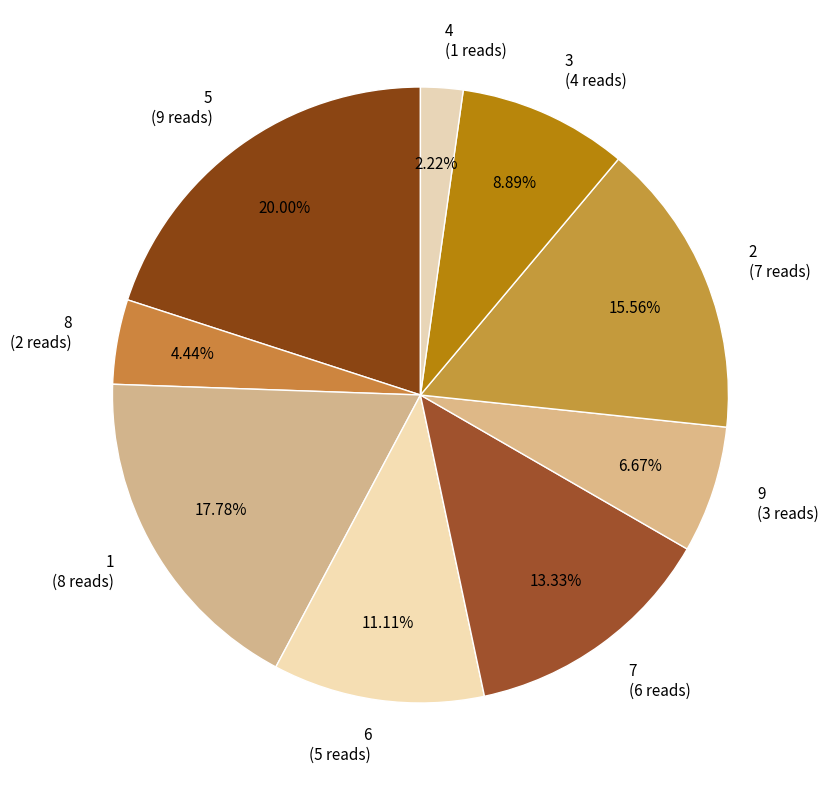

Combined, what portion of the pie is 6 and 2?

26.7%